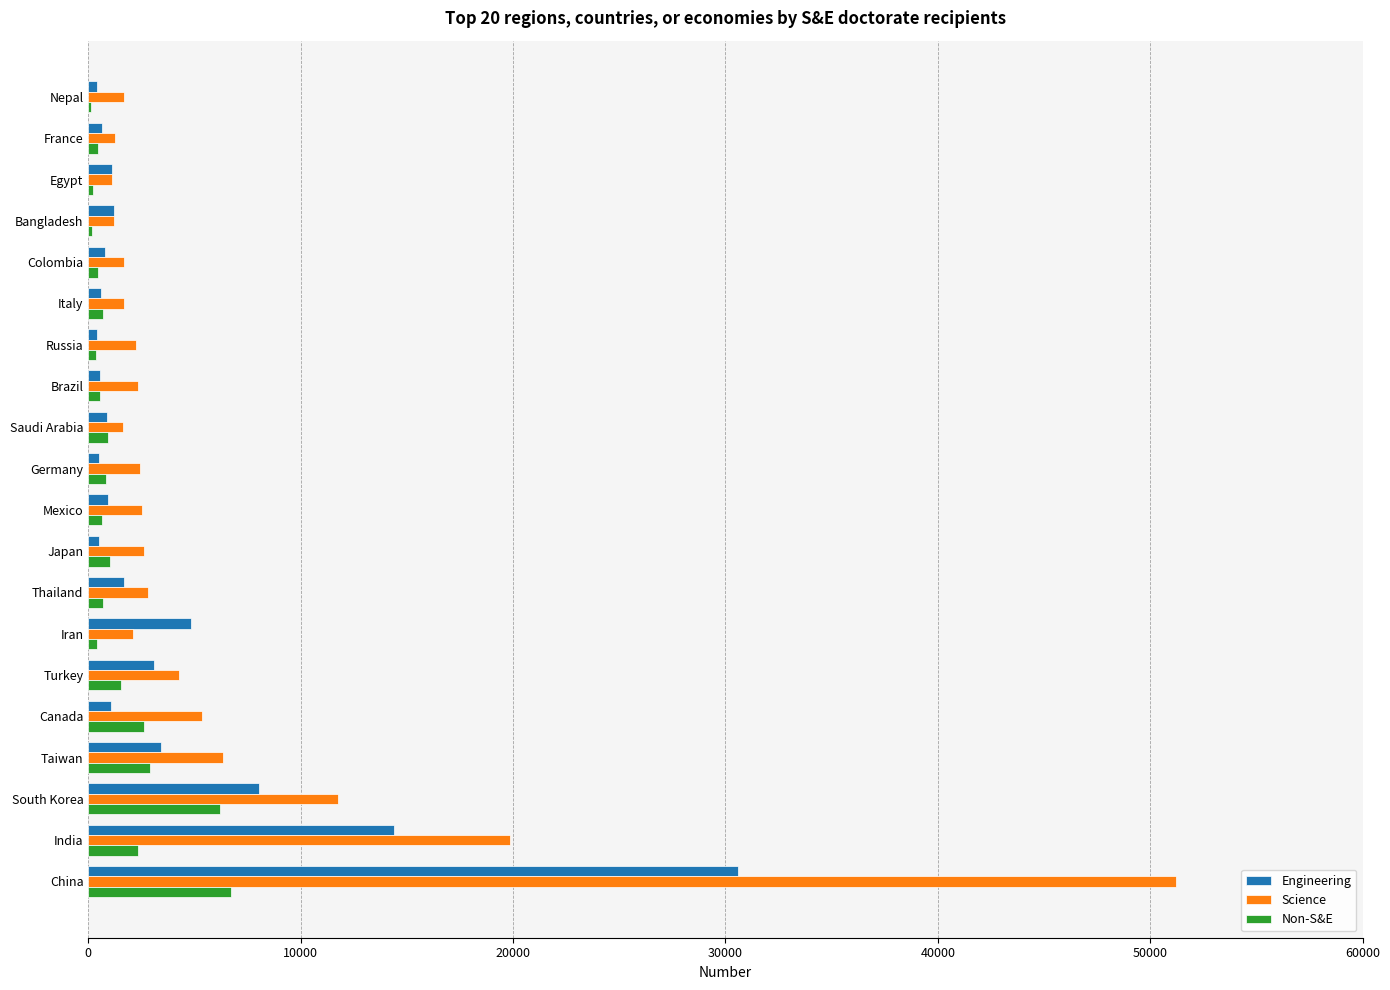

What is the total value across all series at China?

88512